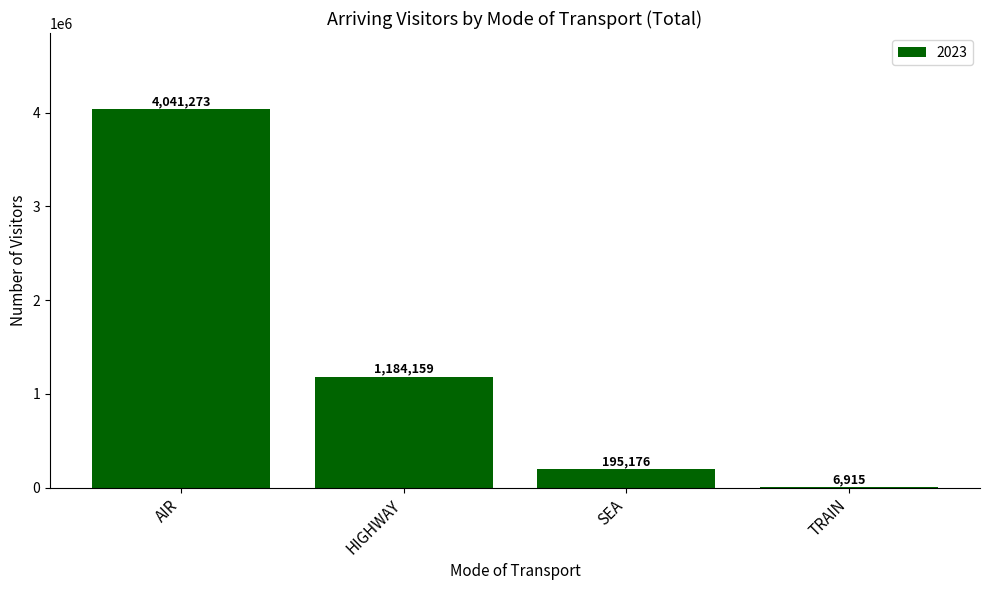

True or false: the data shows 195176 at SEA.

True